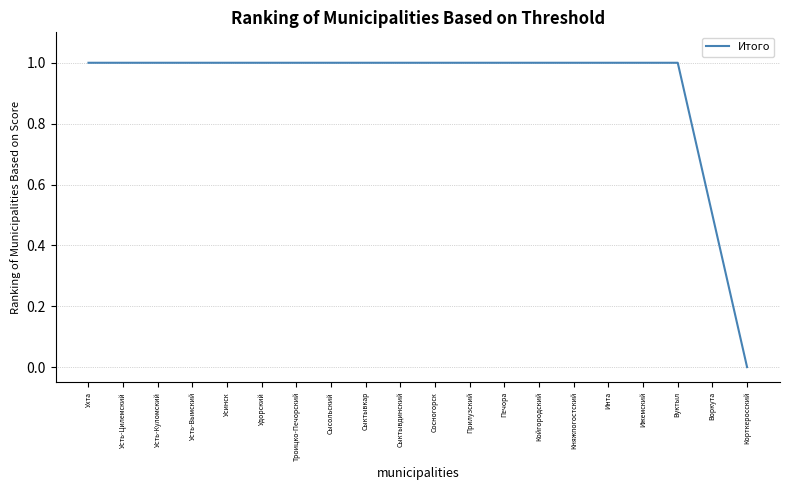

The chart shows a value of 1.0 at Инта. True or false?

True